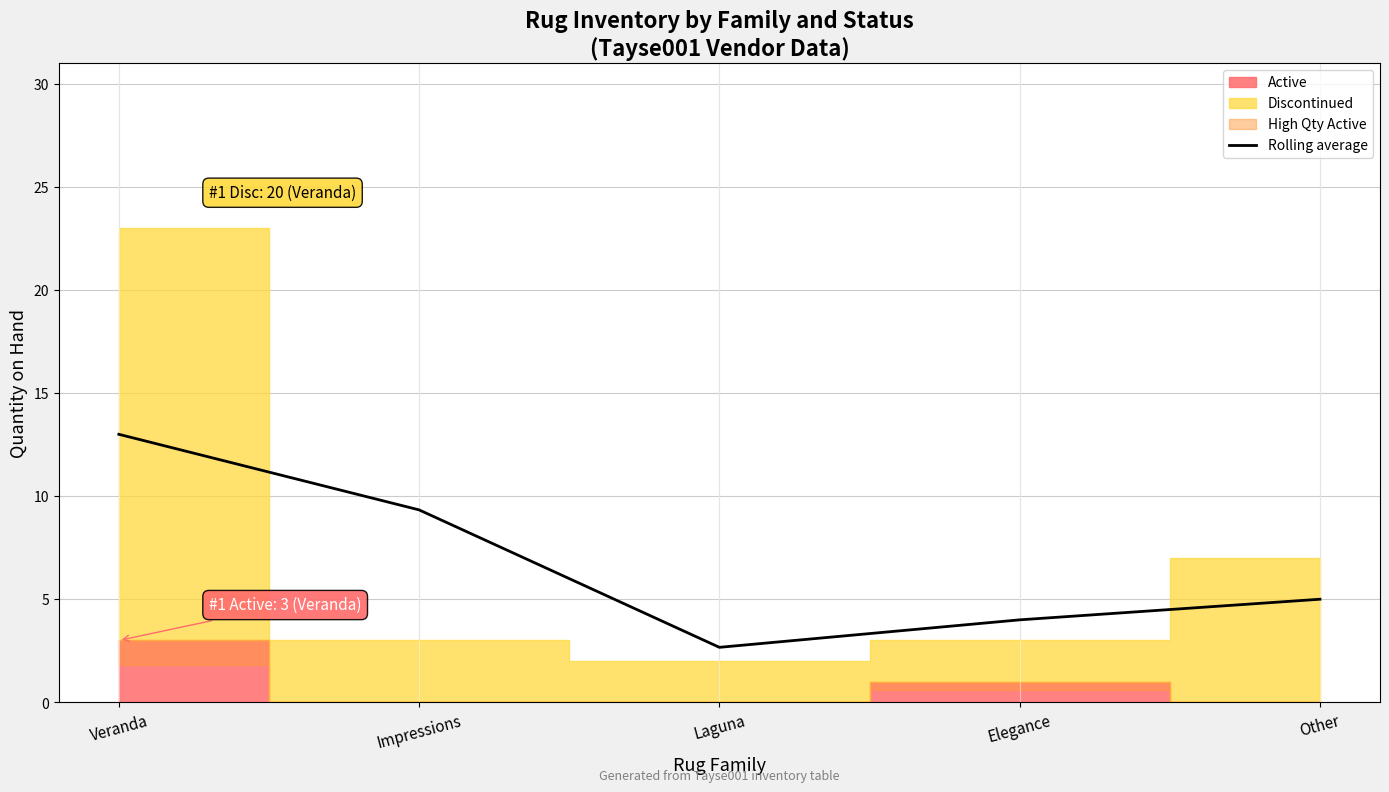

Is it true that the value at Veranda is 13.0?

True